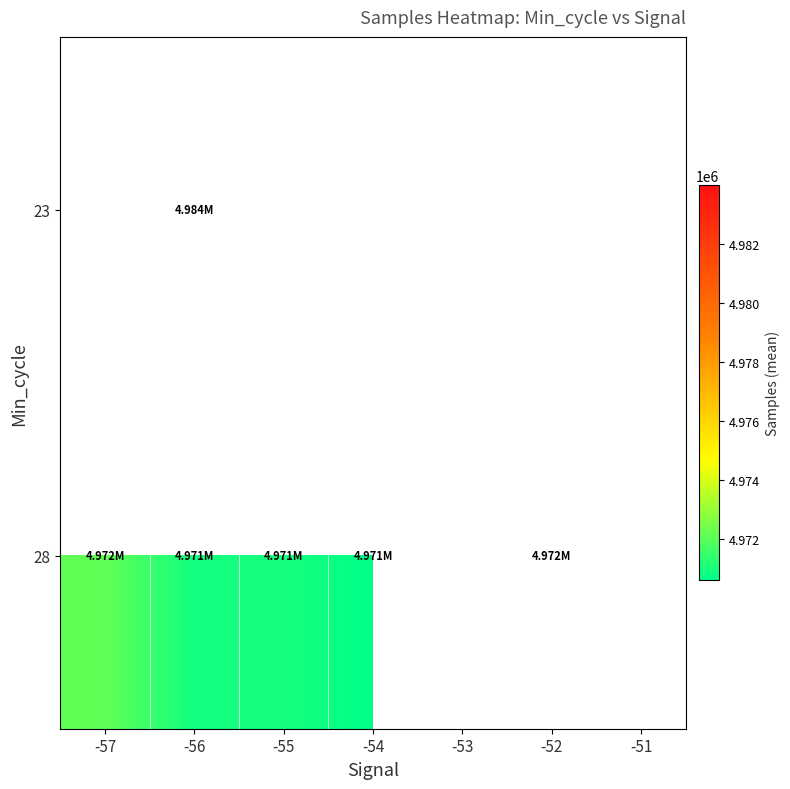

Which category has the highest value in the 28 series?

-57